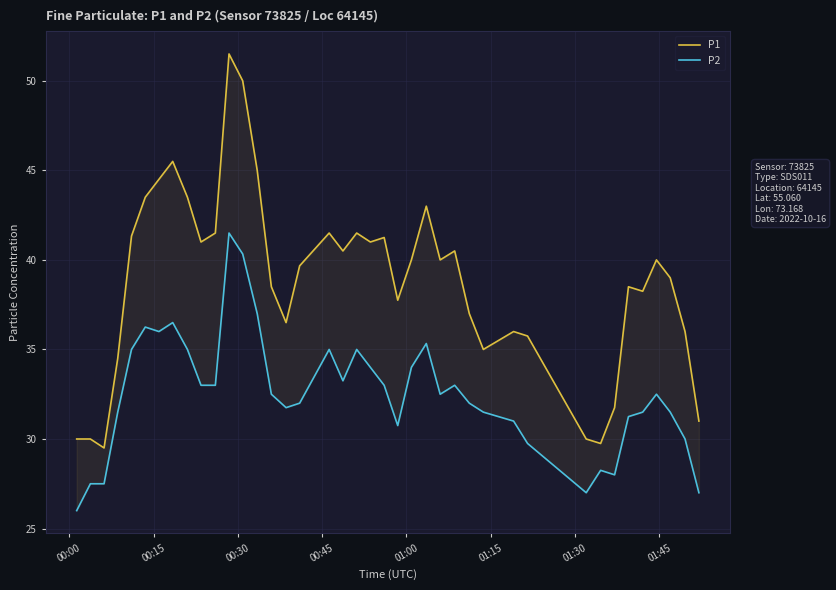

How many data points in P1 are less than 40?

20